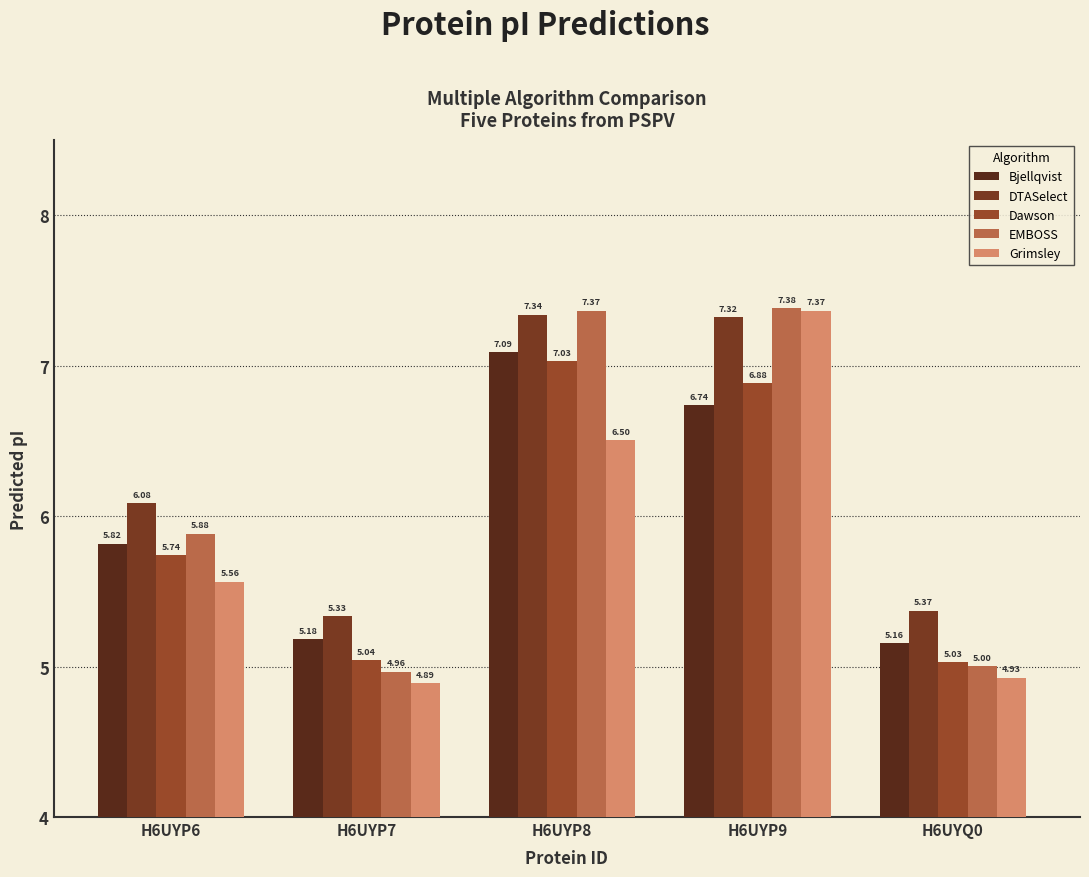

What value does the Dawson series have at H6UYP9?

6.9